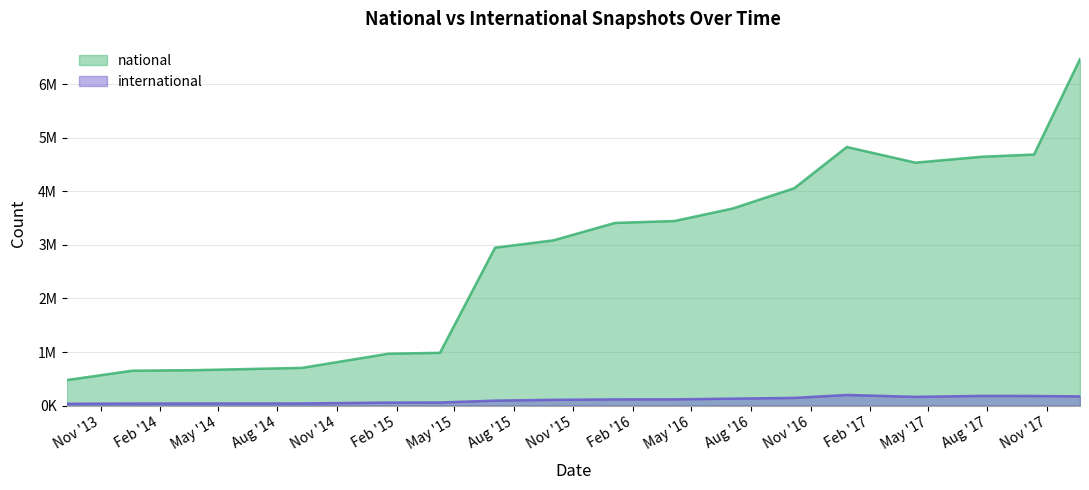

Rank the categories by international value from highest to lowest.

2016-12-27, 2017-07-24, 2017-10-12, 2017-12-22, 2017-04-12, 2016-10-07, 2016-07-04, 2016-04-05, 2016-01-04, 2015-10-01, 2015-07-03, 2015-04-09, 2015-01-19, 2014-09-08, 2014-03-28, 2013-12-20, 2013-09-10